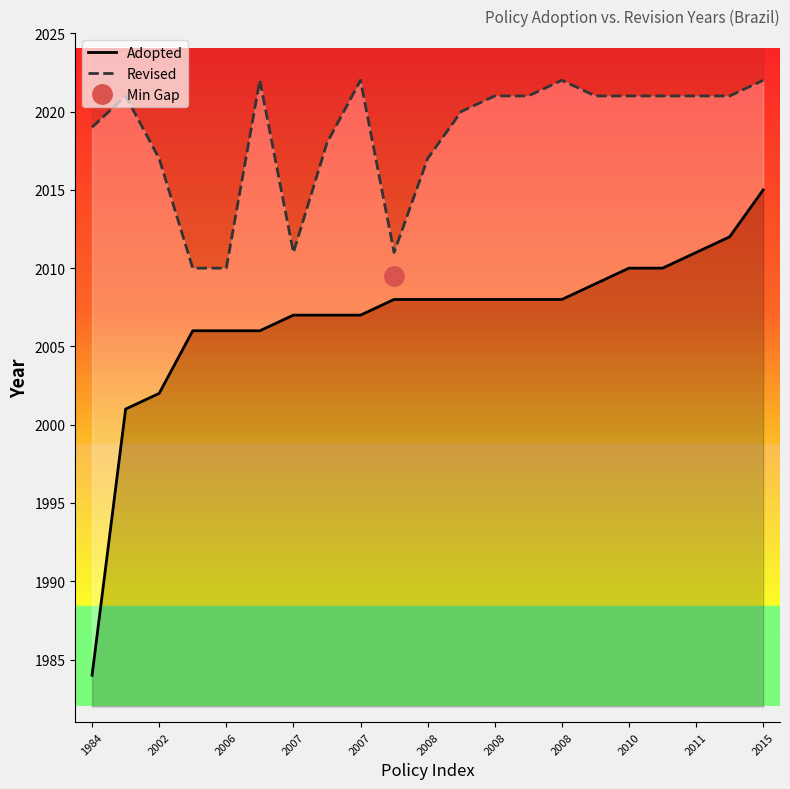

What is the minimum value for Revised?

2010